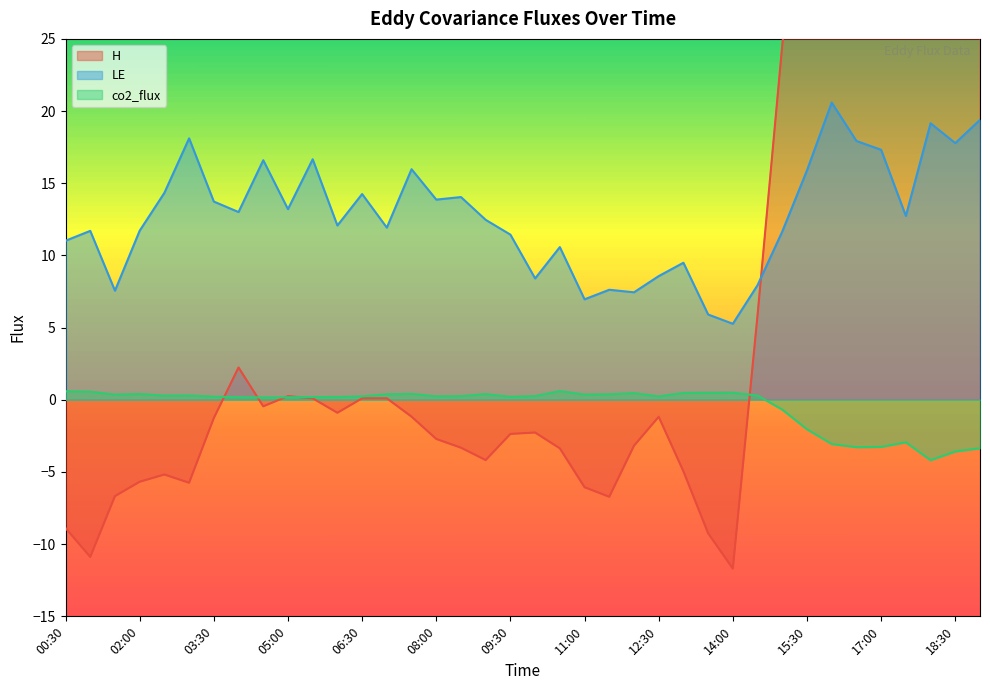

Between 04:00 and 06:30, which series saw the biggest shift?

H